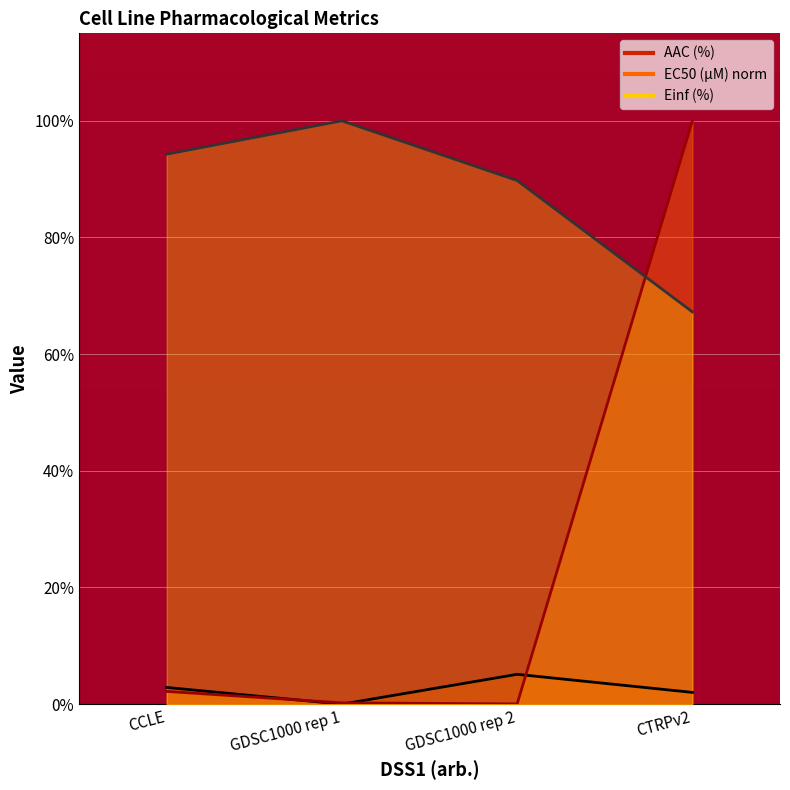

Between GDSC1000 rep 2 and CCLE, which is larger?

GDSC1000 rep 2